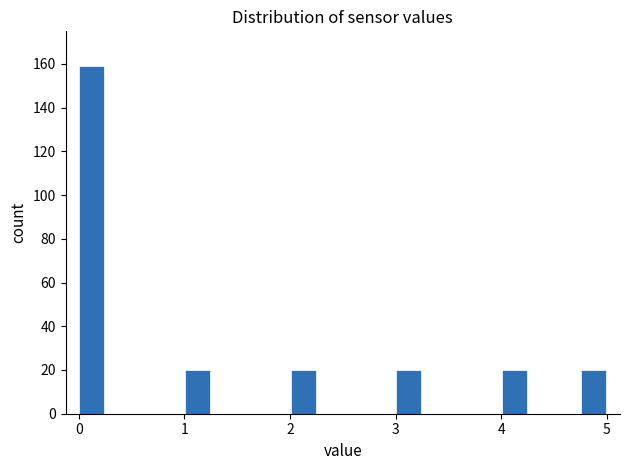

Read against the x-axis, roughly where is the centre of the tallest bar?

0.1